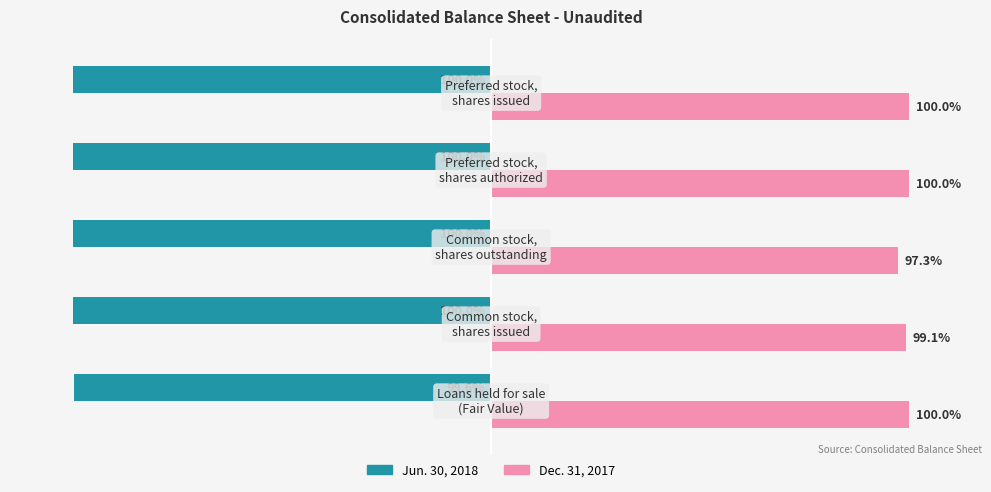

List the series in order of their peak value, lowest first.

Jun. 30, 2018, Dec. 31, 2017